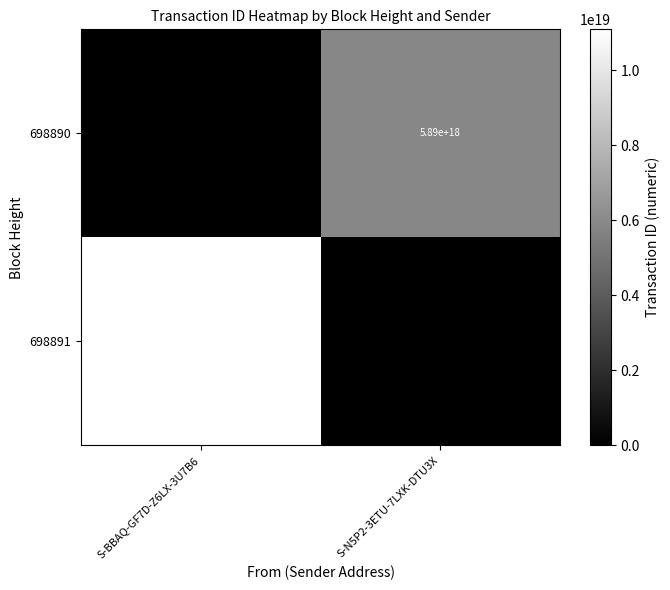

True or false: 698890 has a value of 9930525041497591808 at S-N5P2-3ETU-7LXK-DTU3X.

False